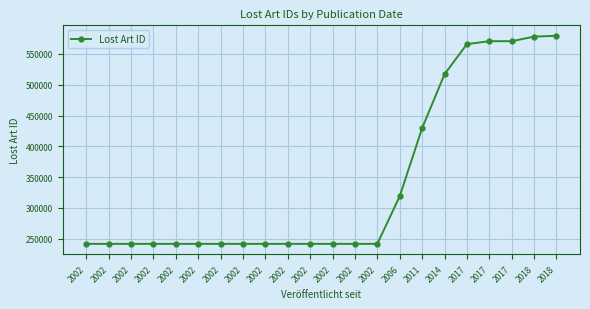

Read the value at 2017.

570721